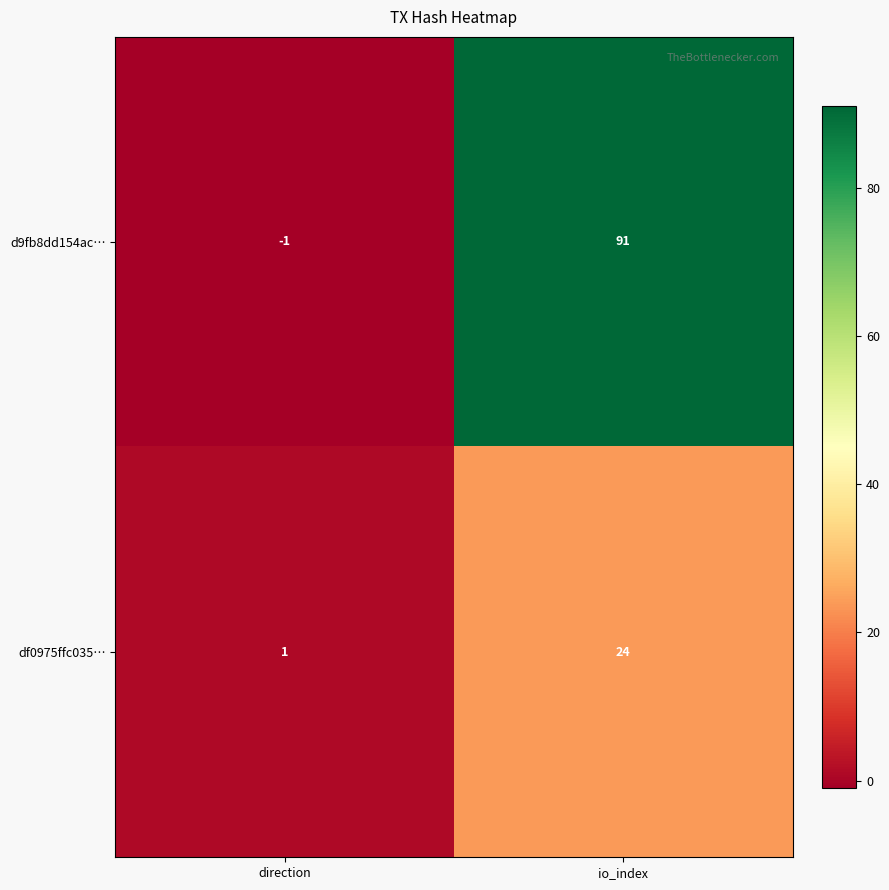

What is the maximum value for d9fb8dd154ac…?

91